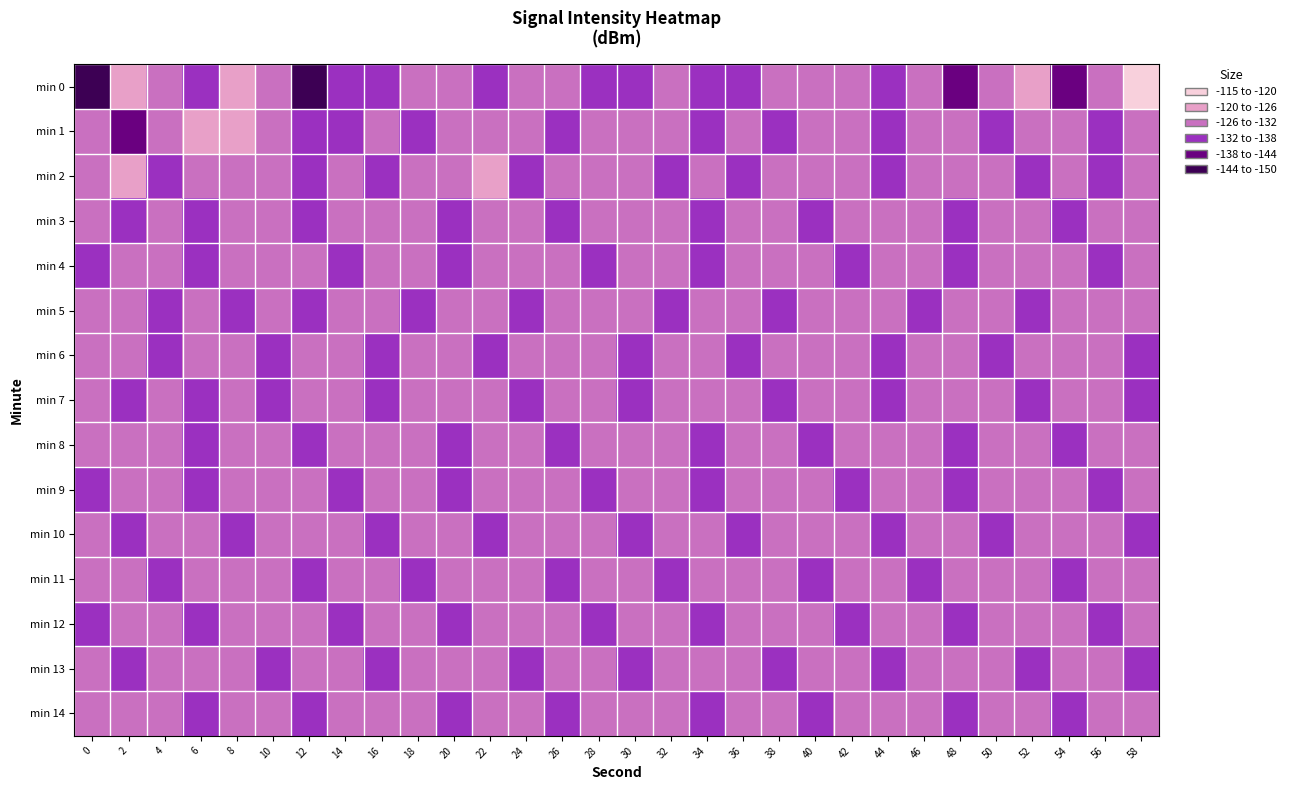

At 34, list the series in order from largest to smallest.

min 6, min 10, min 11, min 2, min 5, min 13, min 7, min 0, min 9, min 12, min 4, min 14, min 8, min 3, min 1